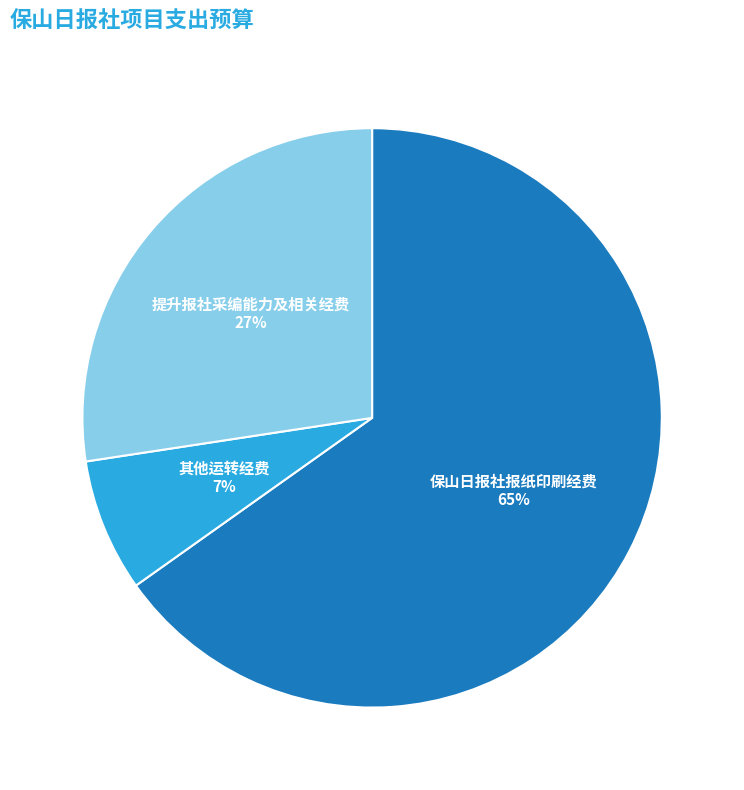

To the nearest percent, what is the difference between the 提升报社采编能力及相关经费 and 保山日报社报纸印刷经费 slice percentages?

38%